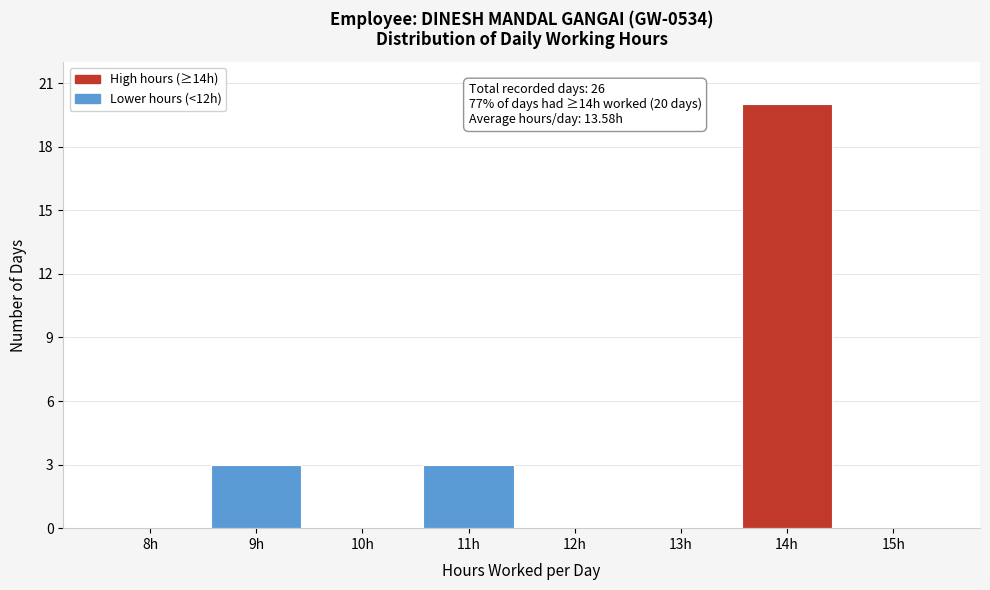

Reading left to right, transcribe all the data shown in this chart.

8h=0	9h=3	10h=0	11h=3	12h=0	13h=0	14h=20	15h=0